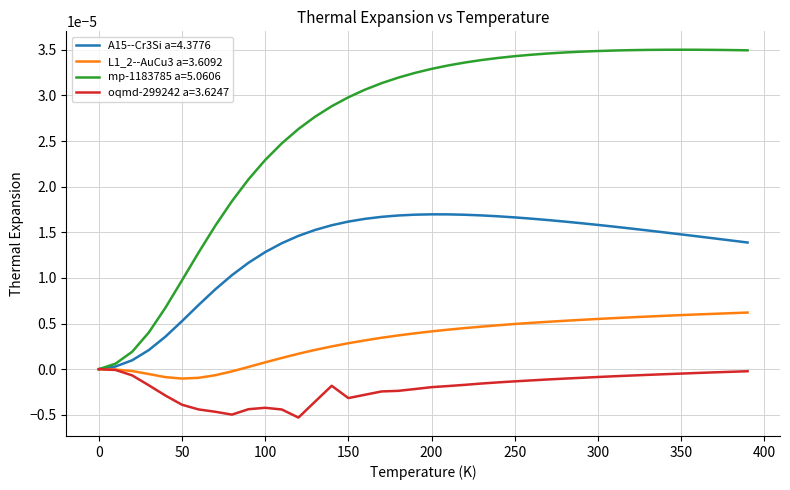

Which series has the largest total across all categories?

mp-1183785 a=5.0606